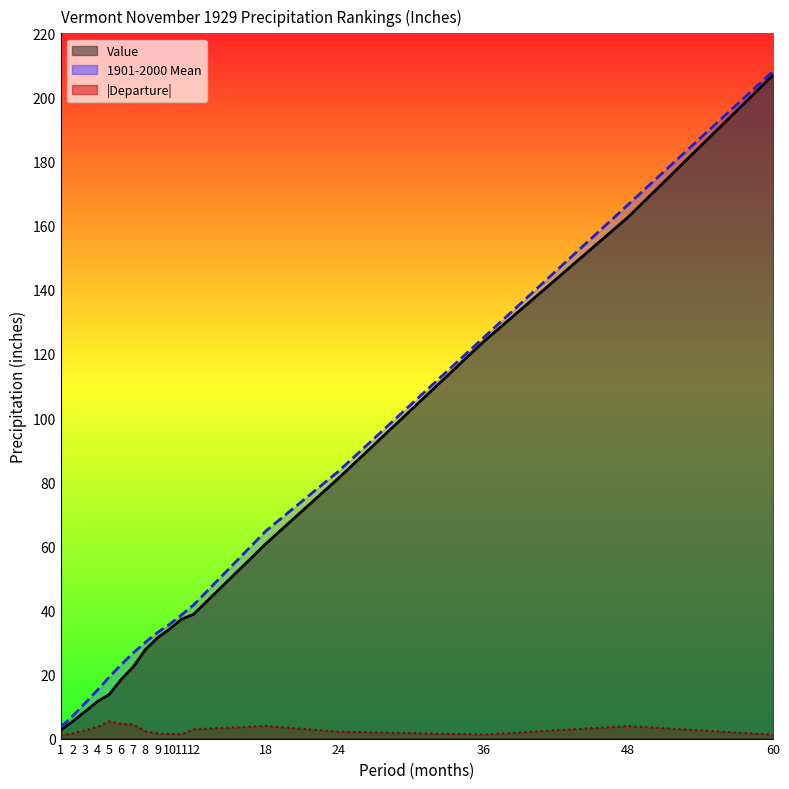

True or false: Value has more than 1 interior local peaks.

False